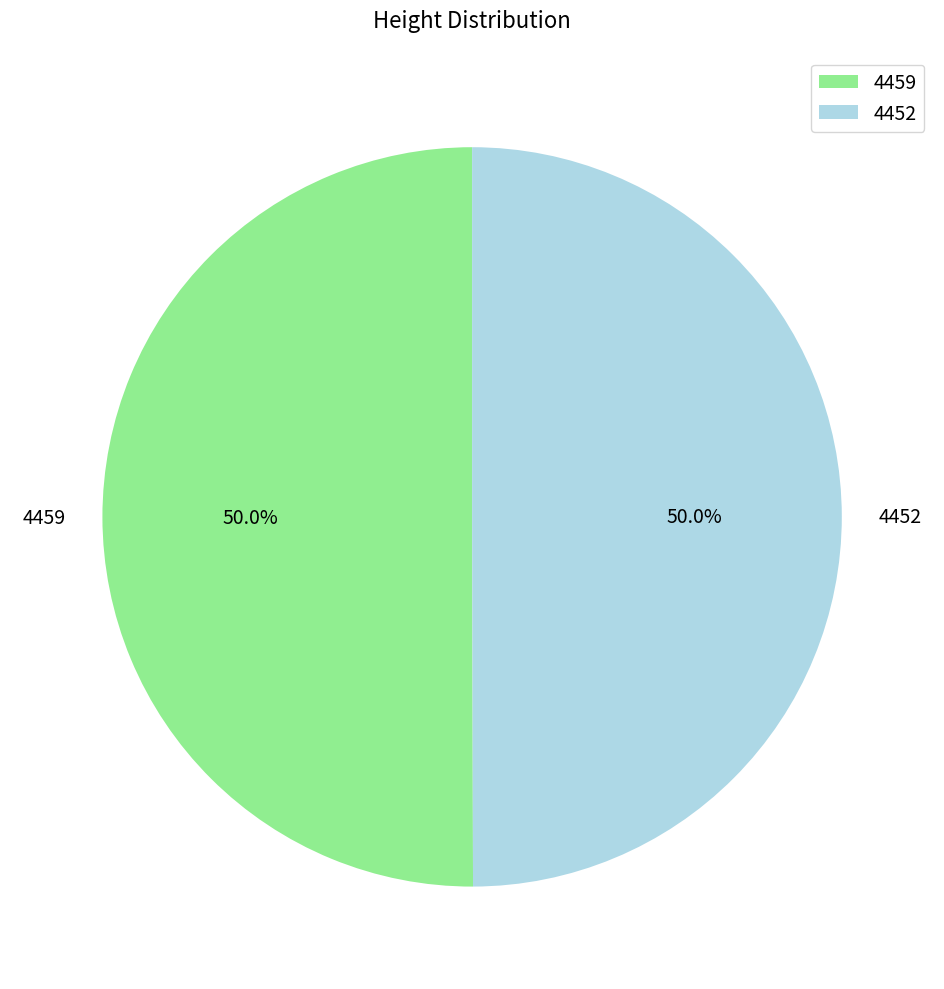

Is the sum of 4459 and 4452 greater than half?

Yes